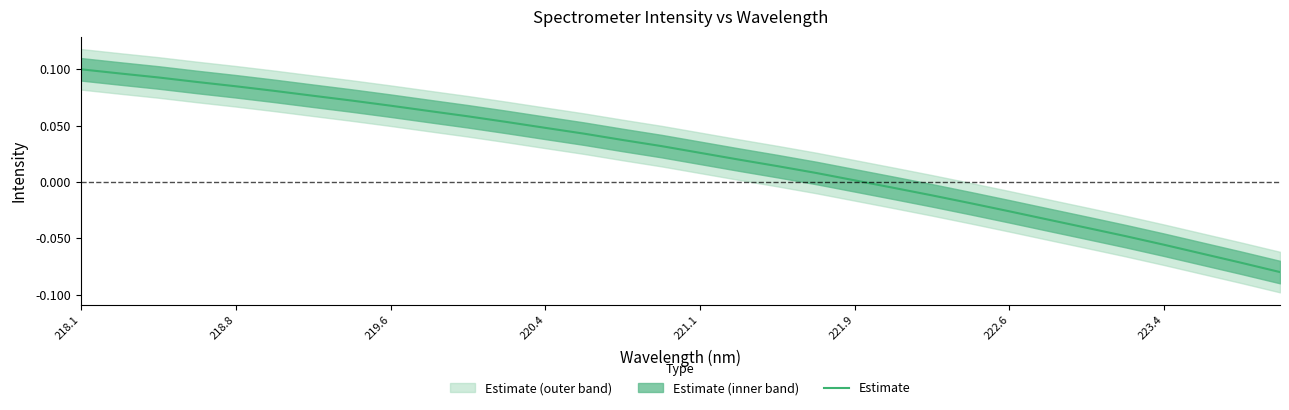

How many data points does each series have?

32